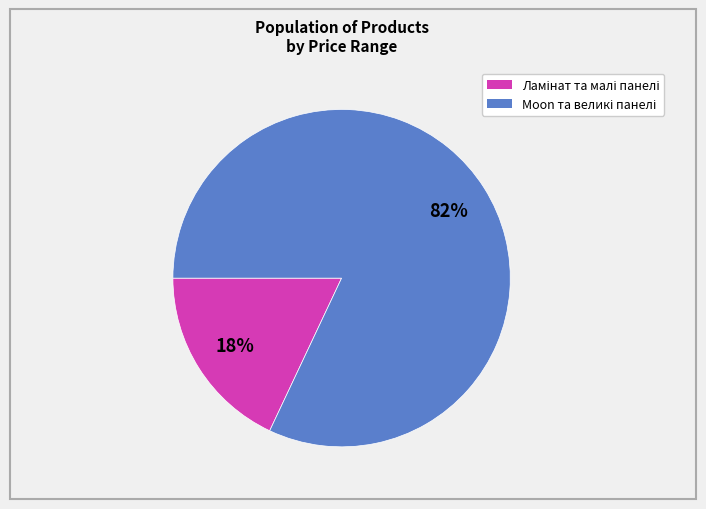

To the nearest percent, what is the average slice percentage?

50%